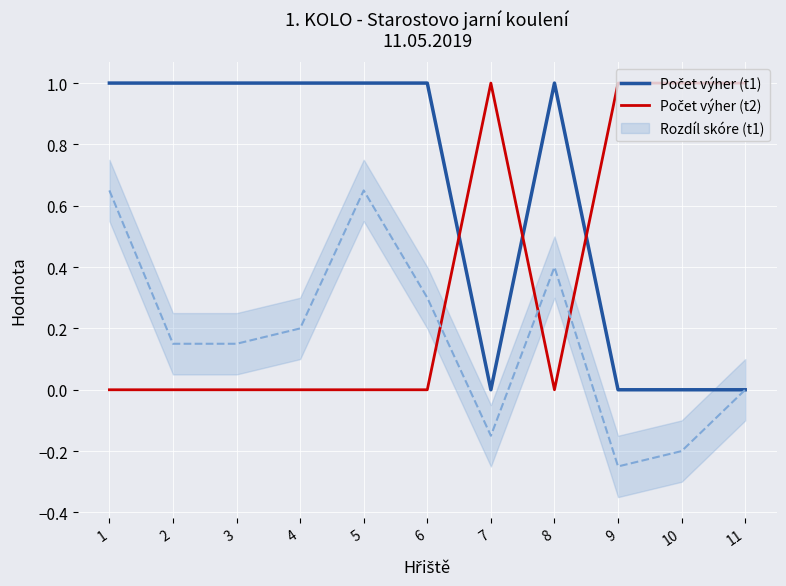

Rank the series by their maximum value, from lowest to highest.

Počet výher (t1), Počet výher (t2)